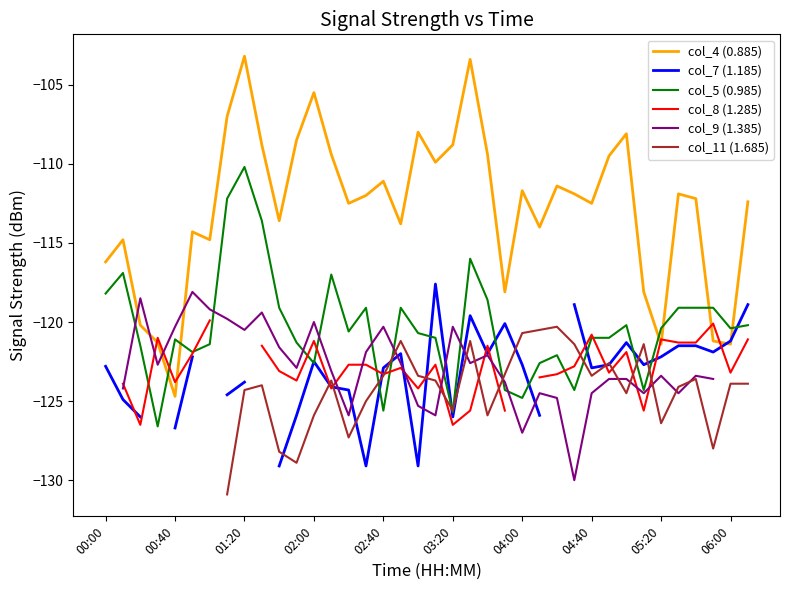

The value of col_5 (0.985) at 06:00 is -52.5. True or false?

False